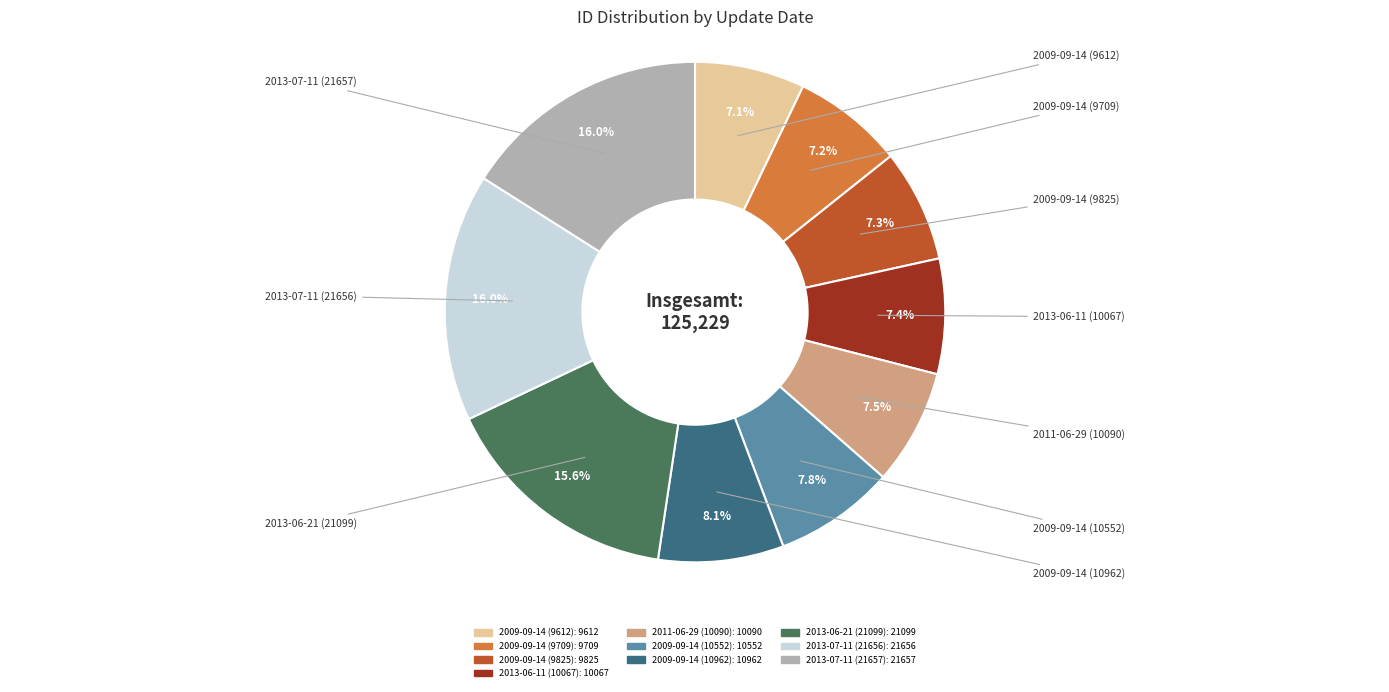

To the nearest percent, what is the combined percentage of 2009-09-14 (9612) and 2009-09-14 (10552)?

15%